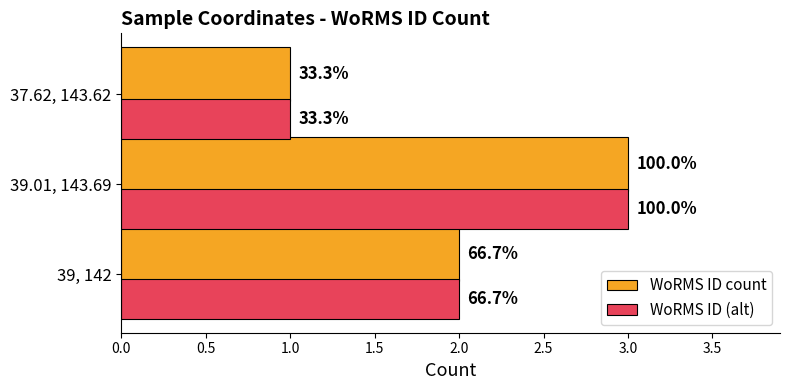

What are all the series names shown in the legend?

WoRMS ID count, WoRMS ID (alt)